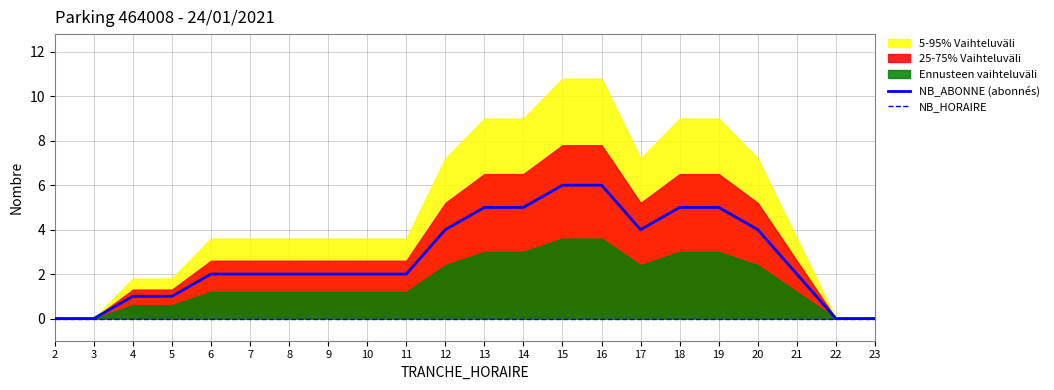

True or false: NB_HORAIRE has more than 1 points higher than both neighbors.

False